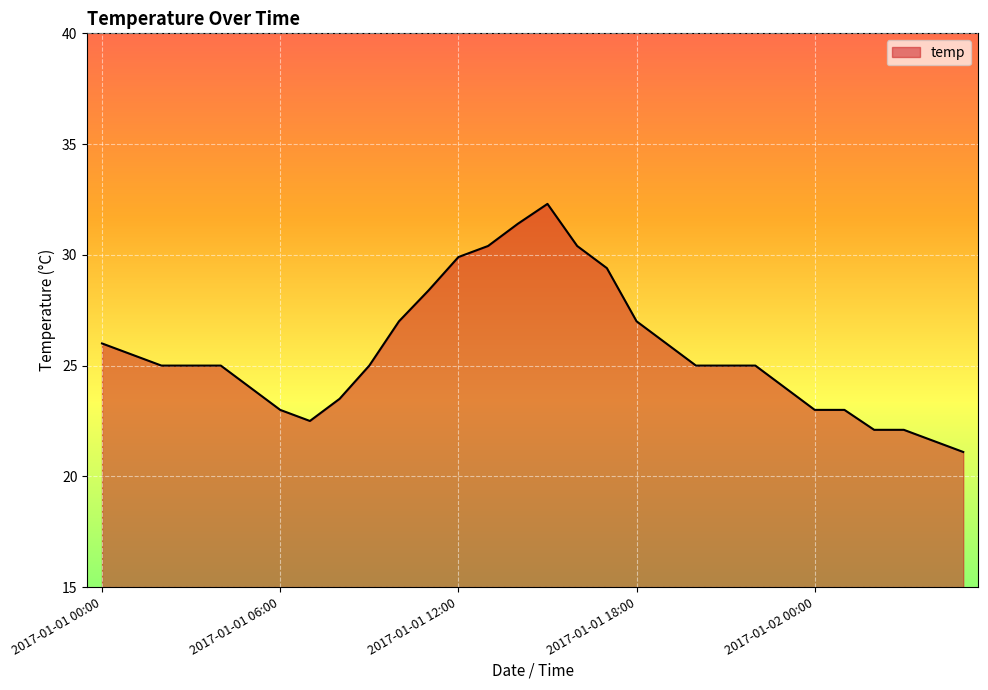

What is the greatest value displayed?

32.3